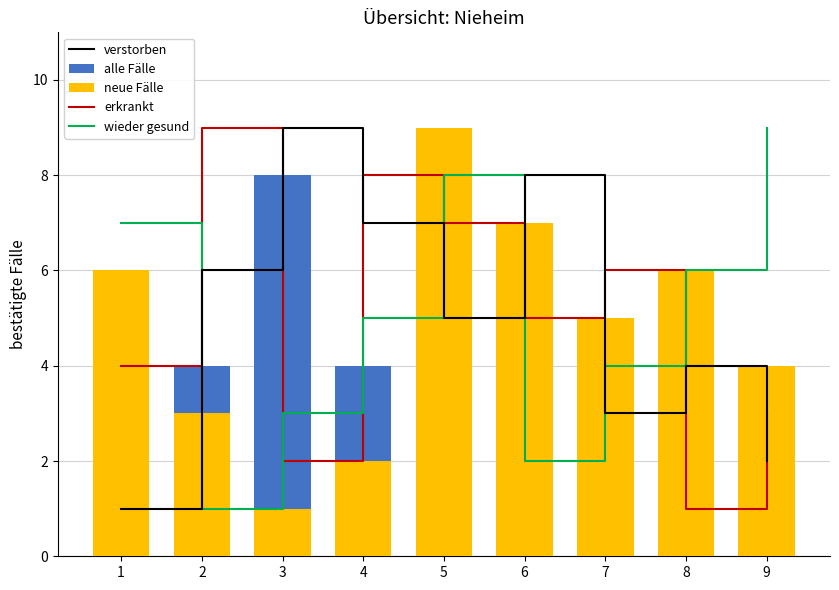

What is the lowest value of the erkrankt series?

1